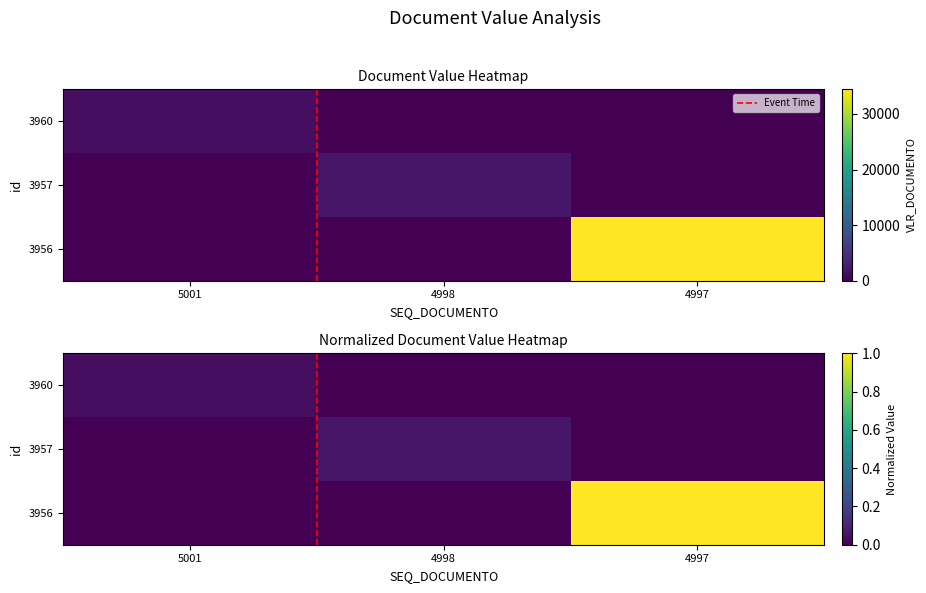

Which has a higher value, 4998 or 4997?

4998